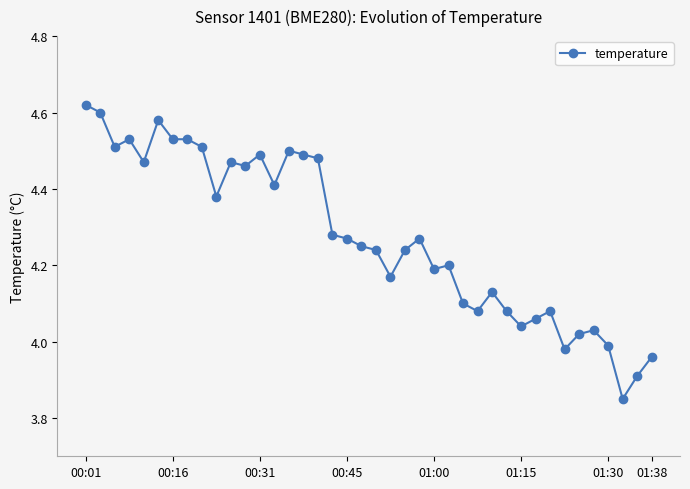

What is the difference between the maximum and minimum values?

0.8